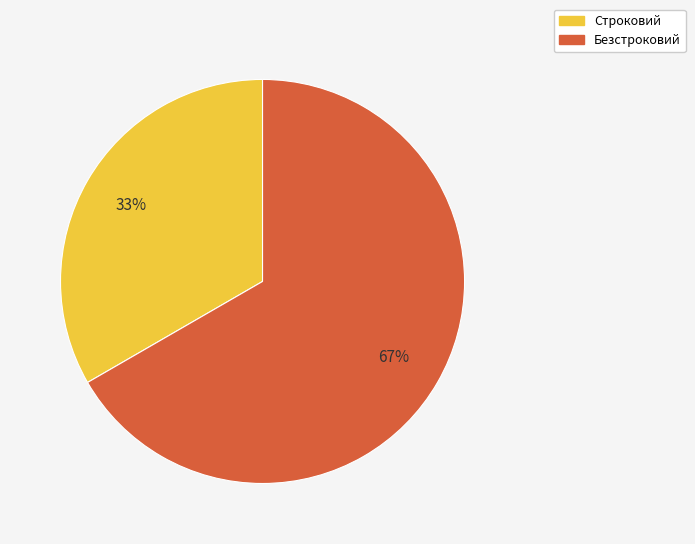

Is it true that Строковий is 44% of the pie?

False